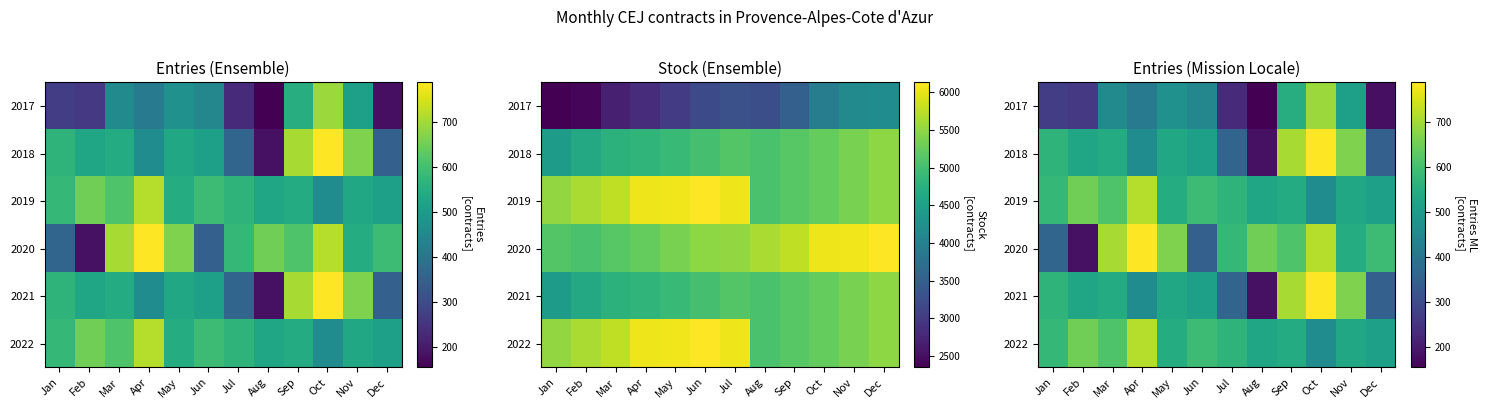

What is the difference between the highest and lowest values at Mar?

246